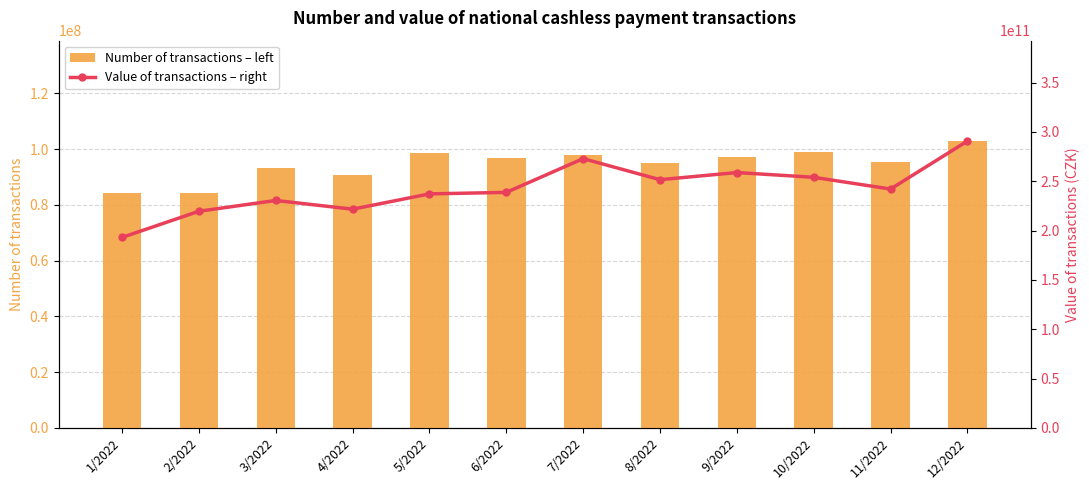

What is the highest value of the Number of transactions – left series?

102889398